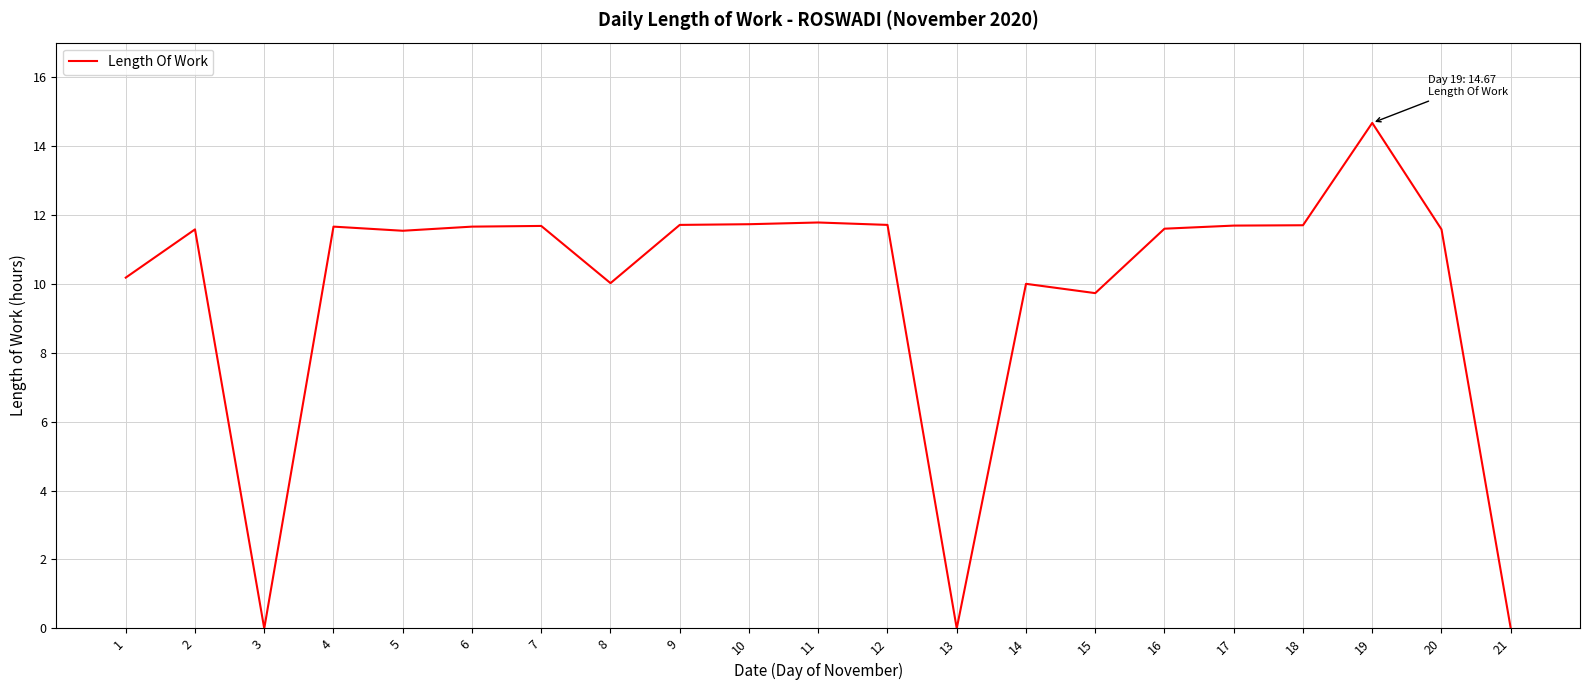

Read the value at 20.

11.6